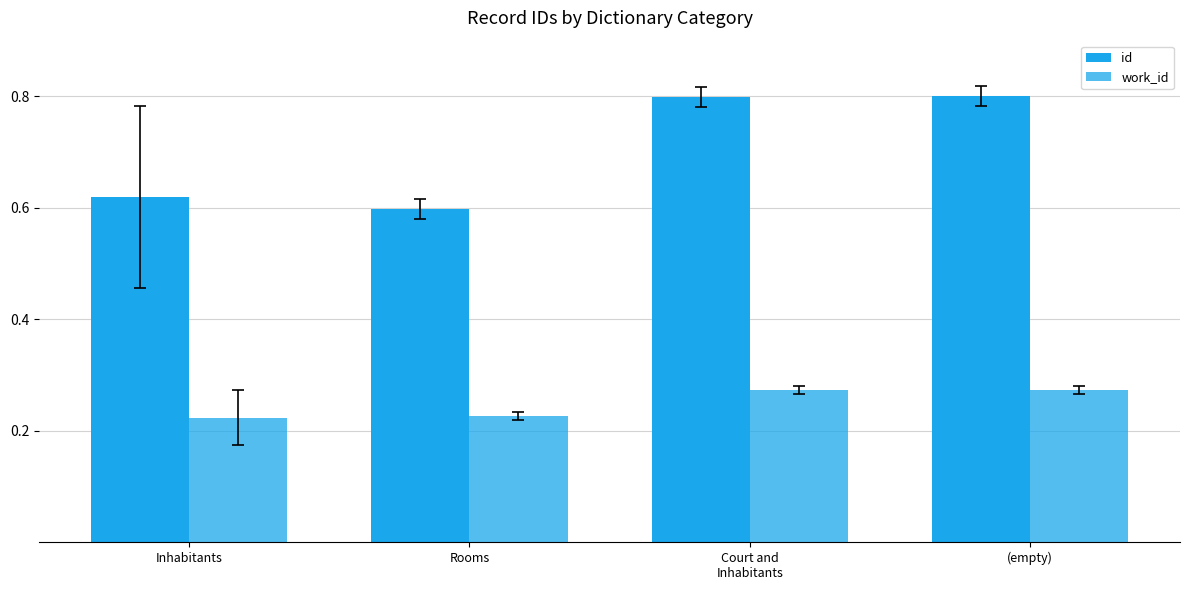

The value of work_id at Rooms is 0.0. True or false?

False